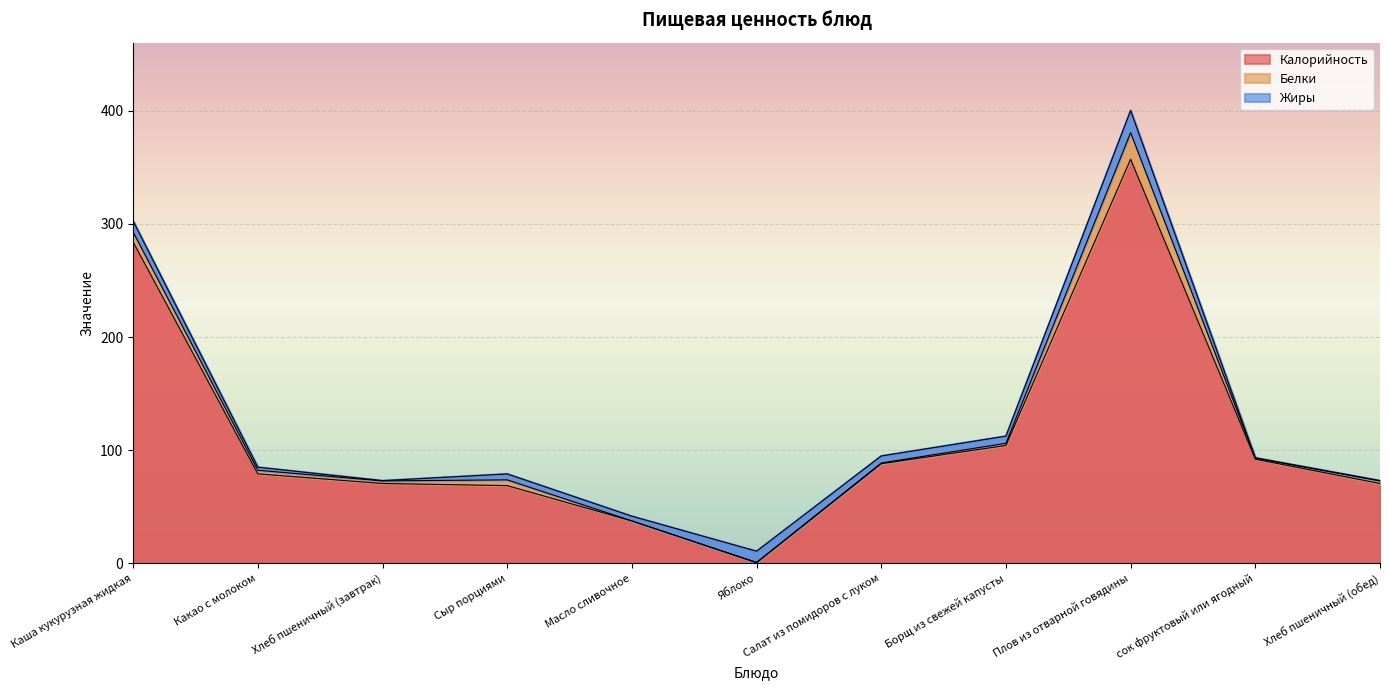

How many interior local peaks does the Калорийность series have?

1